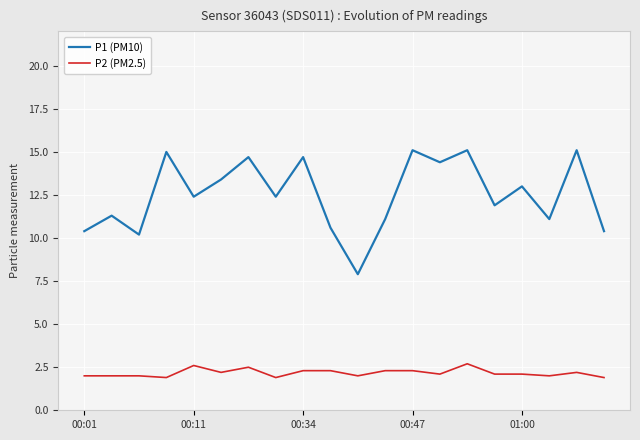

Reading left to right, what are all the values shown in this chart?

P1 (PM10): 10.4	11.3	10.2	15.0	12.4	13.4	14.7	12.4	14.7	10.6	7.9	11.1	15.1	14.4	15.1	11.9	13.0	11.1	15.1	10.4
P2 (PM2.5): 2.0	2.0	2.0	1.9	2.6	2.2	2.5	1.9	2.3	2.3	2.0	2.3	2.3	2.1	2.7	2.1	2.1	2.0	2.2	1.9